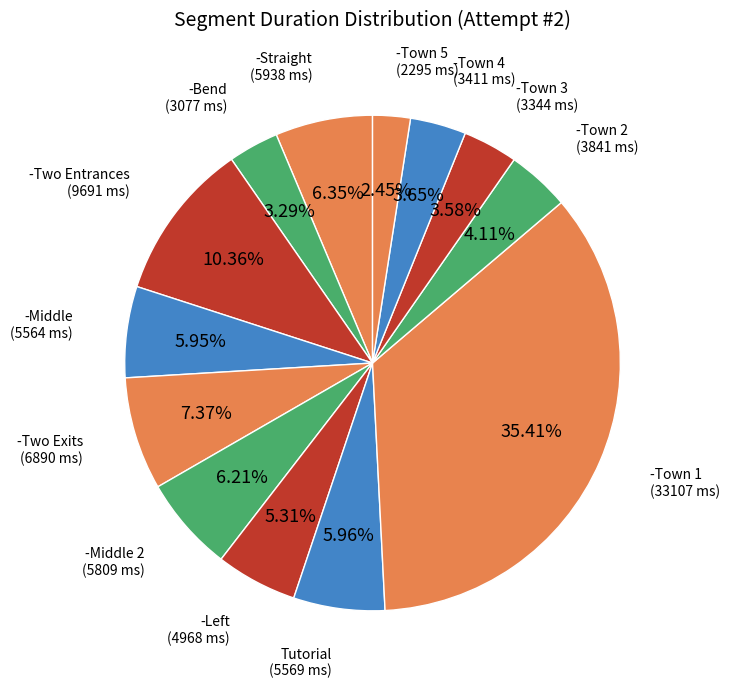

Count the number of slices in the pie.

13